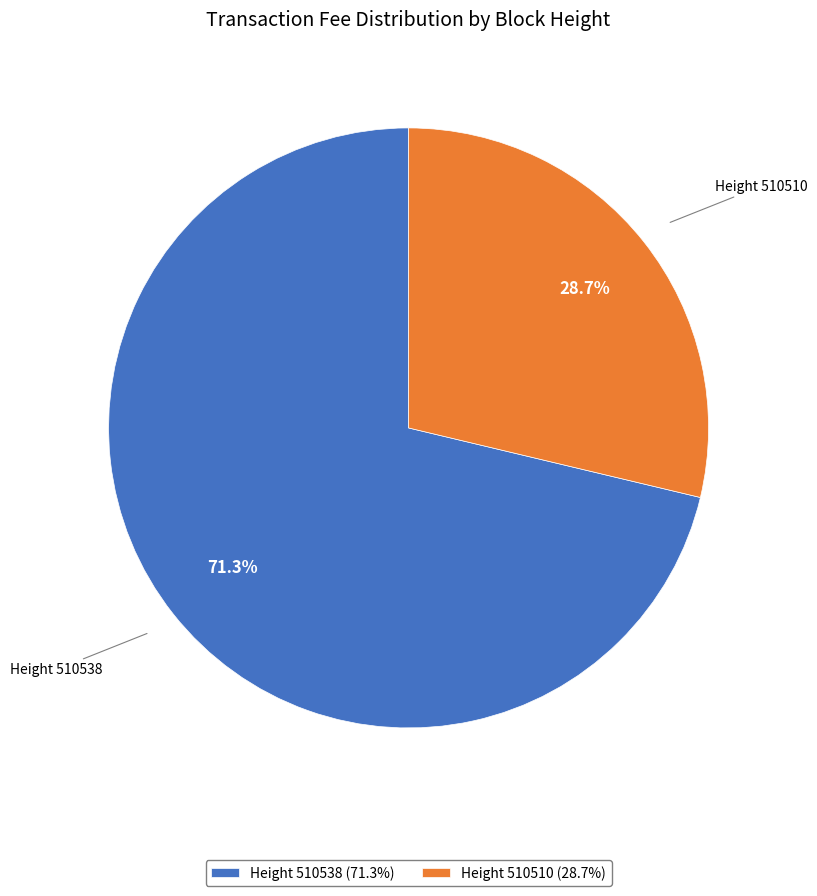

What is the smallest slice in the pie chart?

Height 510510 (28.7%)